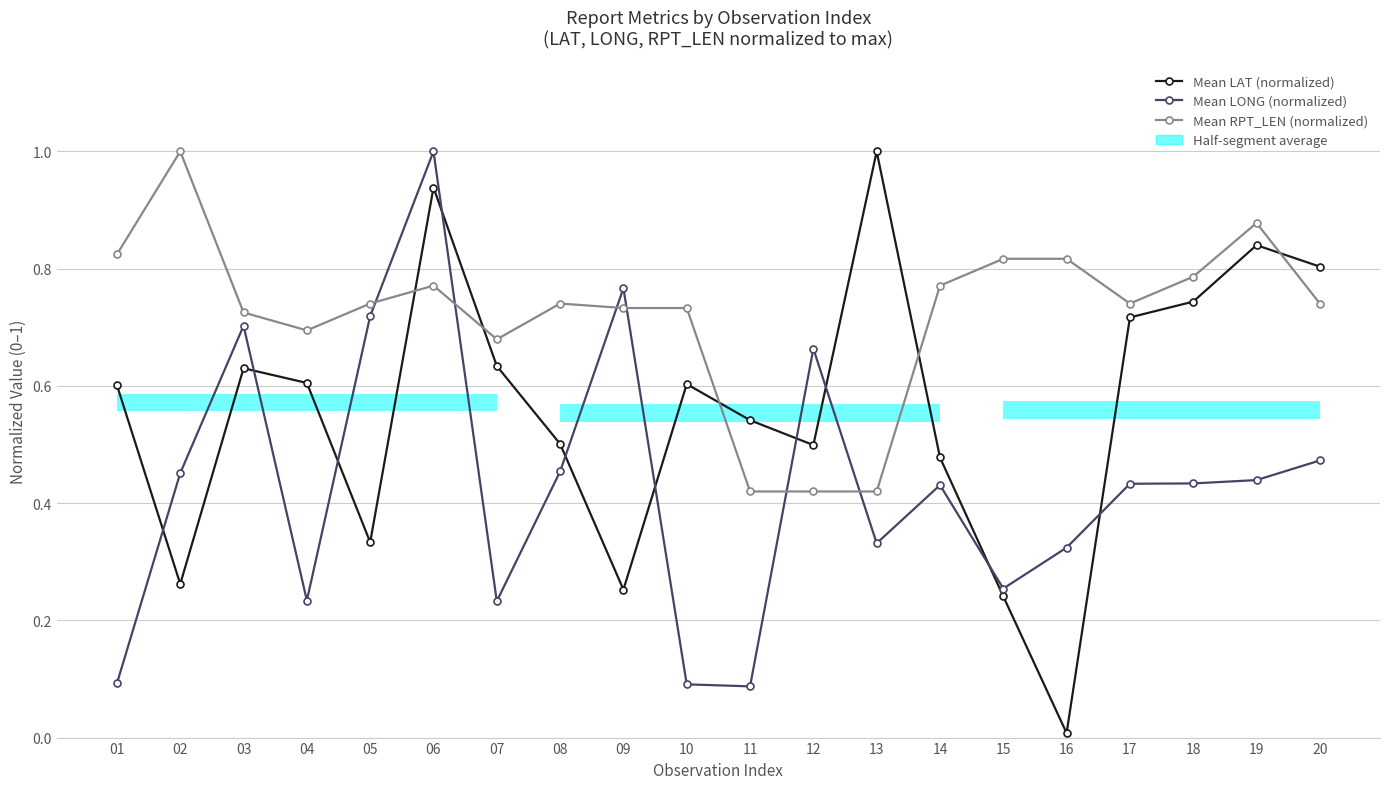

How many Mean RPT_LEN (normalized) values are between 0 and 1?

20